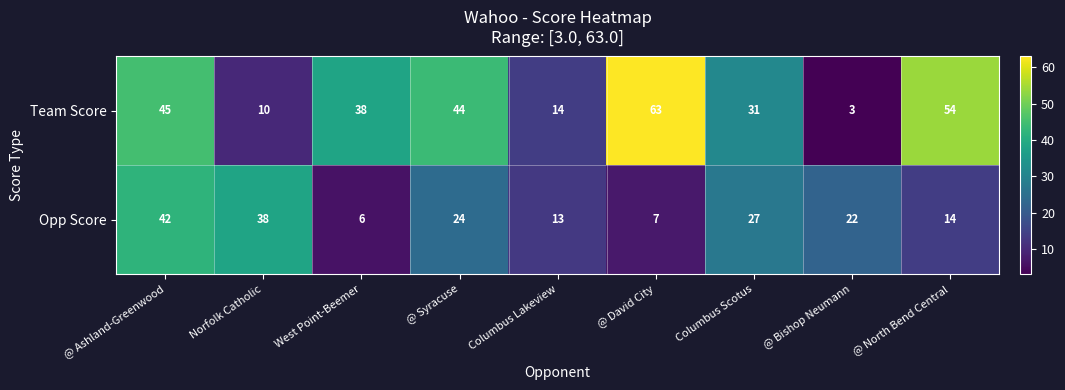

List the series in order of their peak value, highest first.

Team Score, Opp Score